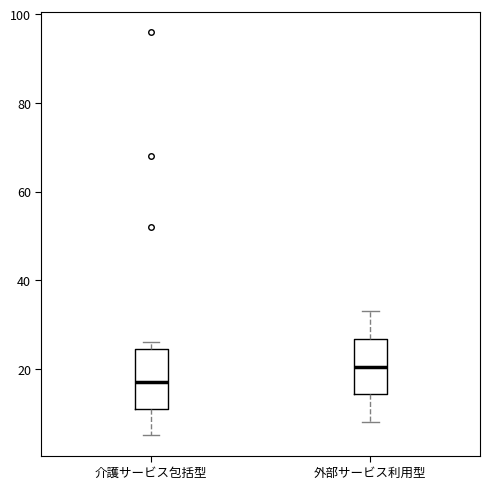

Where does the median line of the box for 外部サービス利用型 sit on the y-axis? The values are not printed on the chart, so give them approximately, as read against the axis.

20